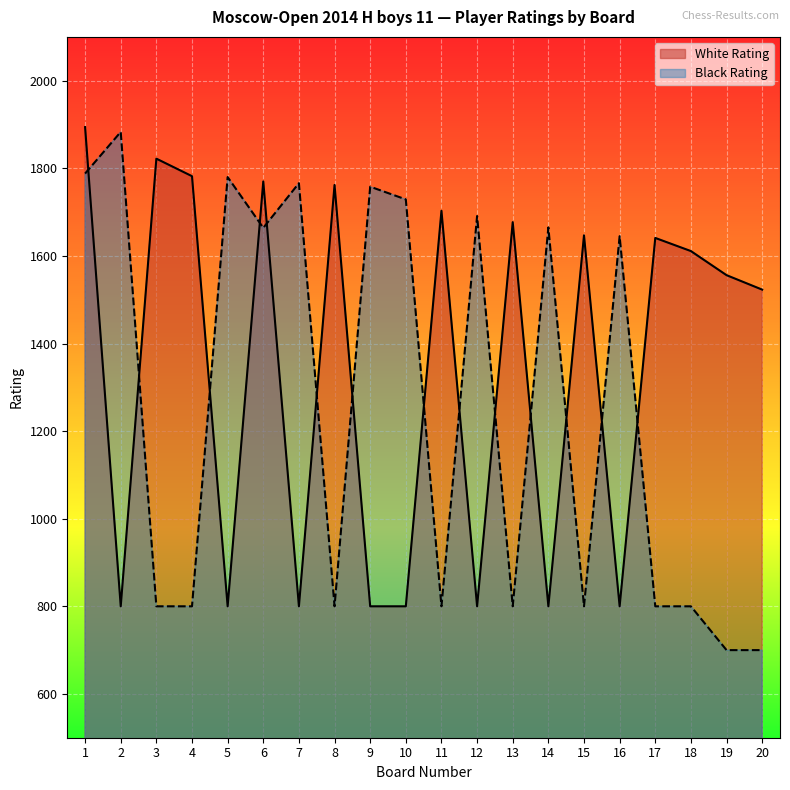

Reading left to right, extract all data points from this chart.

White Rating: 1894	800	1822	1782	800	1770	800	1762	800	800	1703	800	1677	800	1647	800	1641	1611	1556	1523
Black Rating: 1788	1883	800	800	1780	1664	1766	800	1758	1729	800	1691	800	1665	800	1645	800	800	700	700